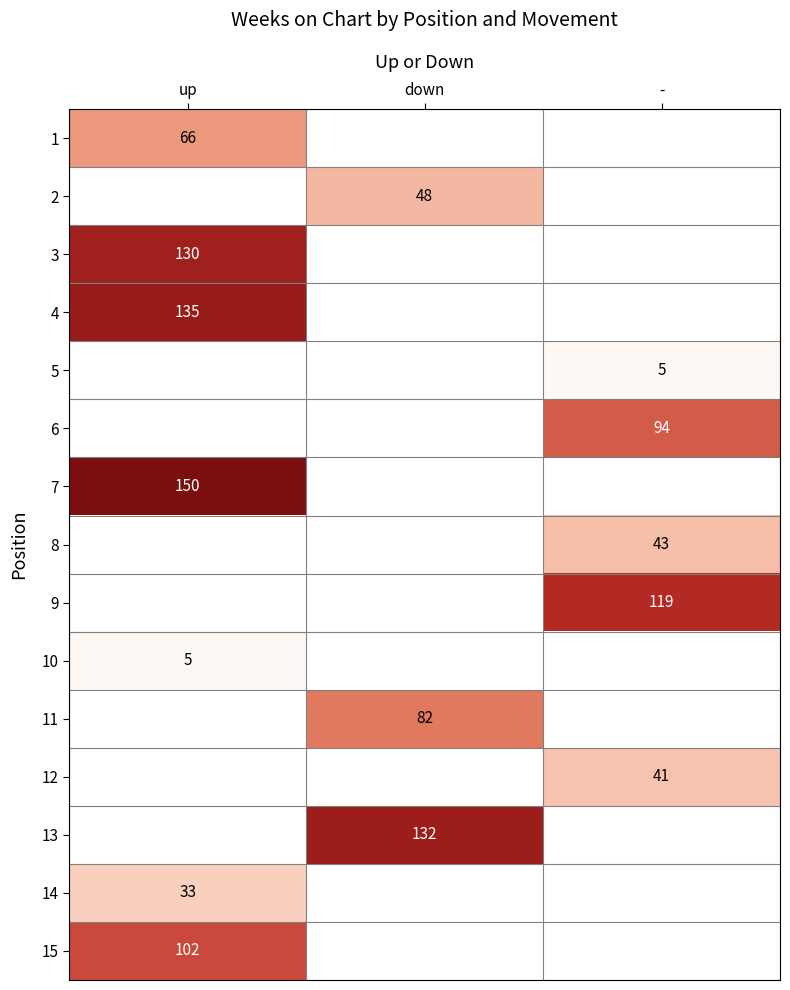

True or false: 15 has a value of 102 at up.

True